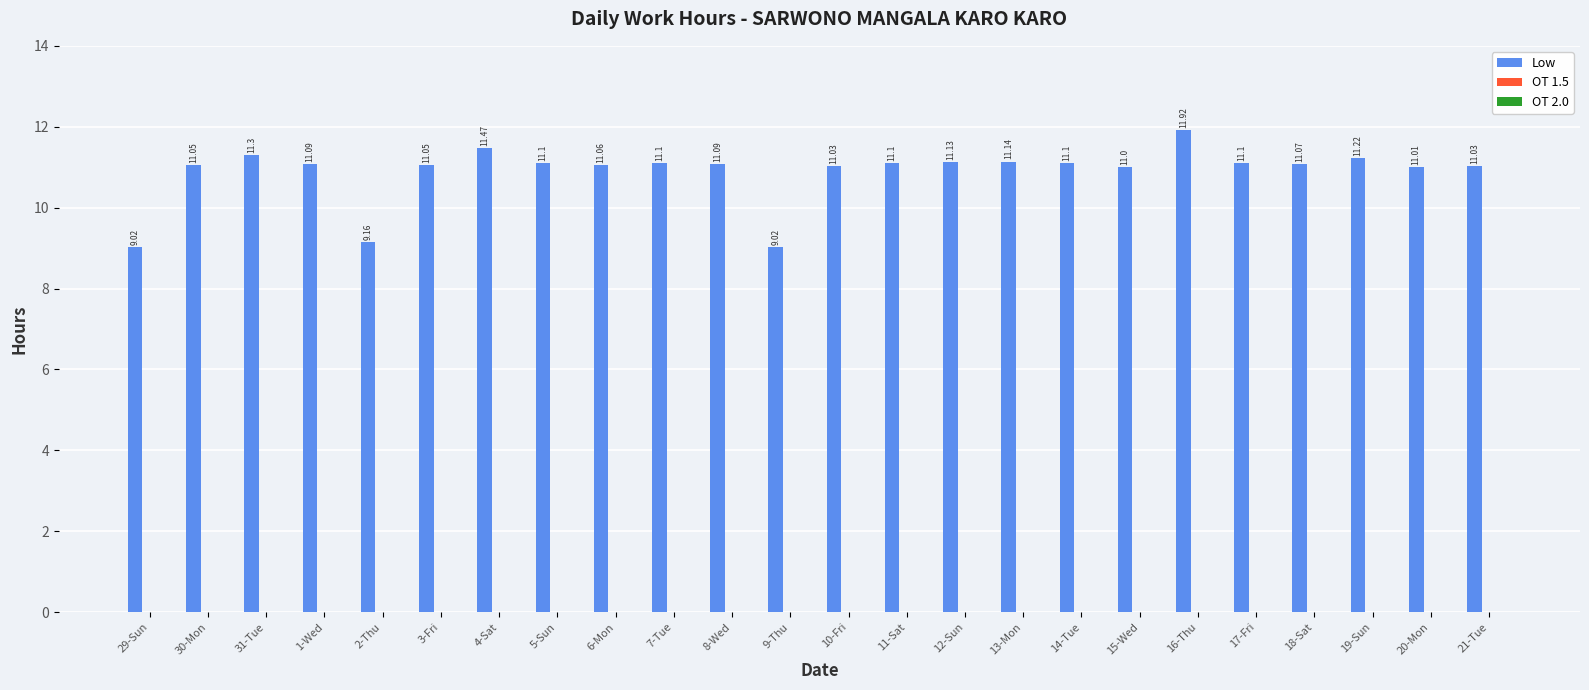

What position from the right is 21-Tue?

1